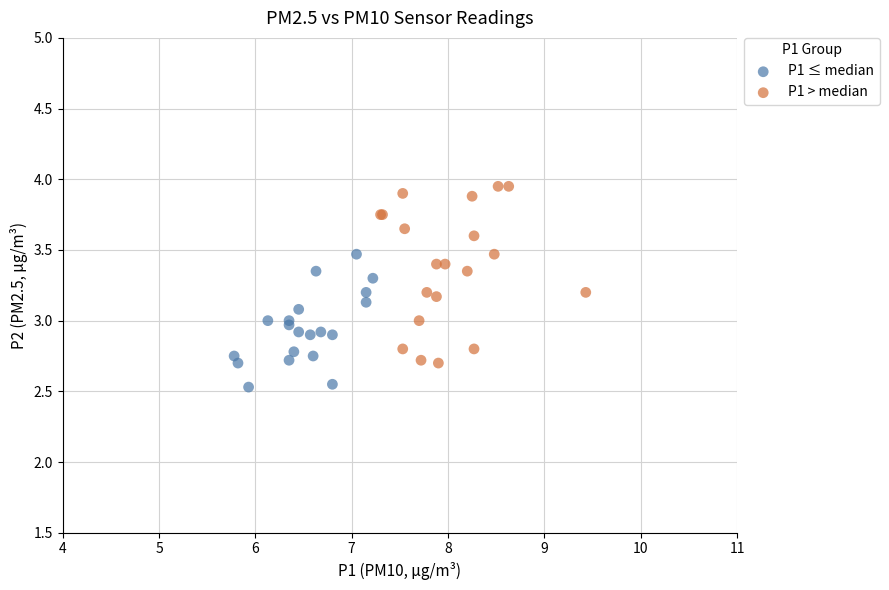

Which series has the largest Y range (max minus min)?

P1 > median